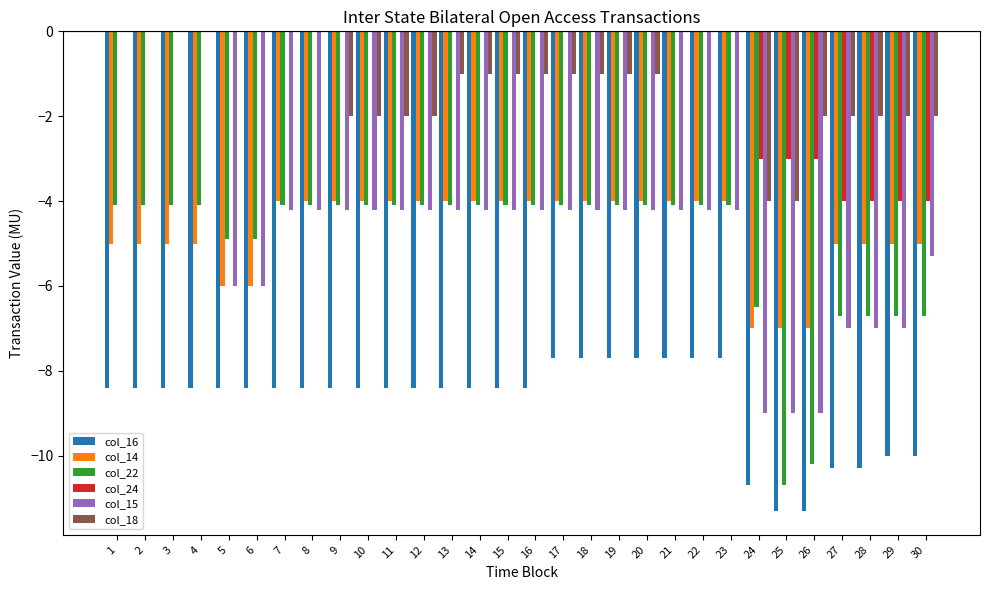

Which series changed the most between 4 and 18?

col_15